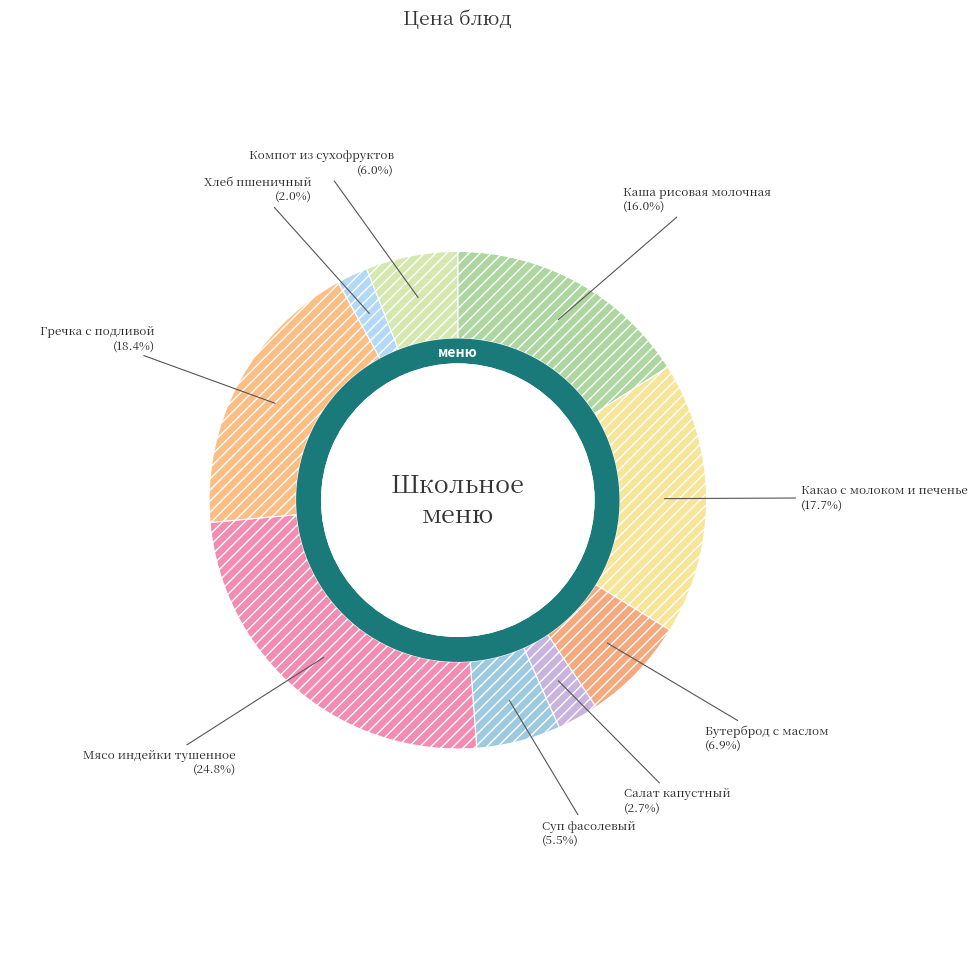

What portion of the pie excludes Бутерброд с маслом?

93.1%